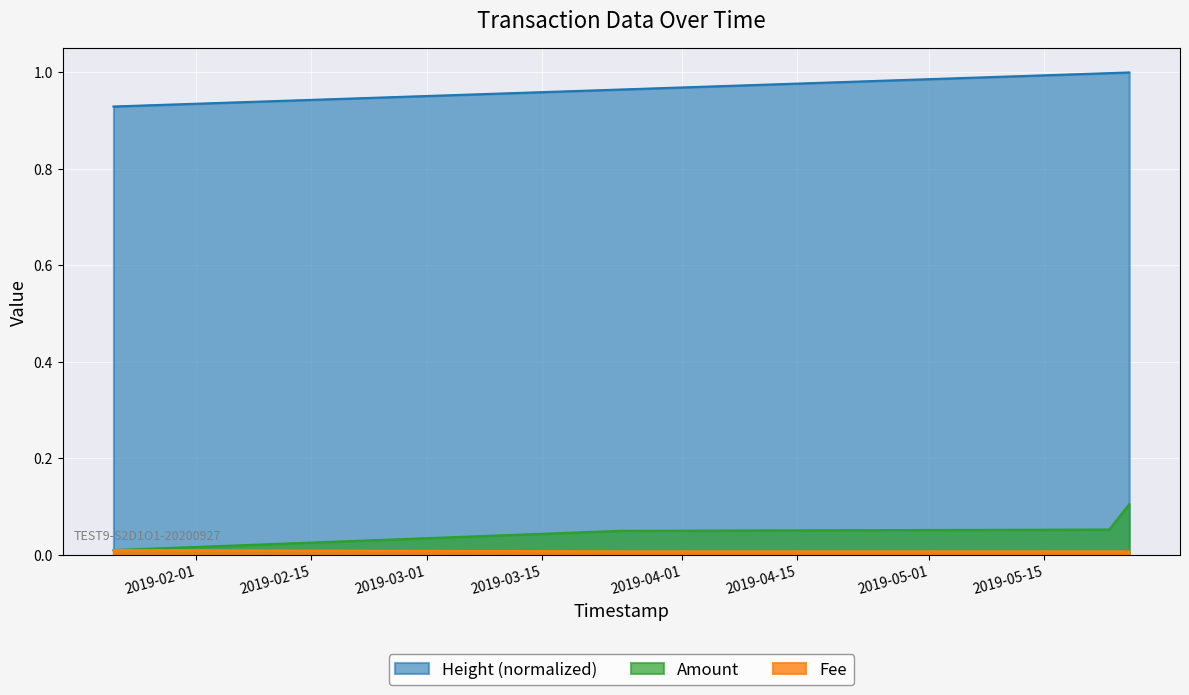

What value does the Height_norm series have at 2019-03-24 12:55:06?

1.0